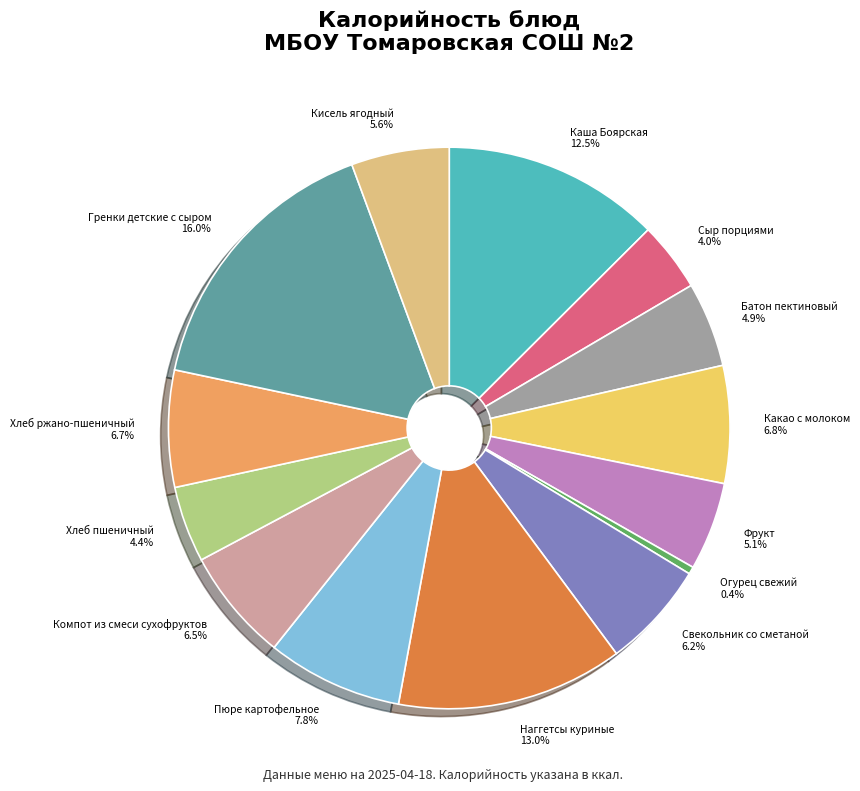

Approximately how many times larger is the value at Какао с молоком compared to Батон пектиновый?

1.4